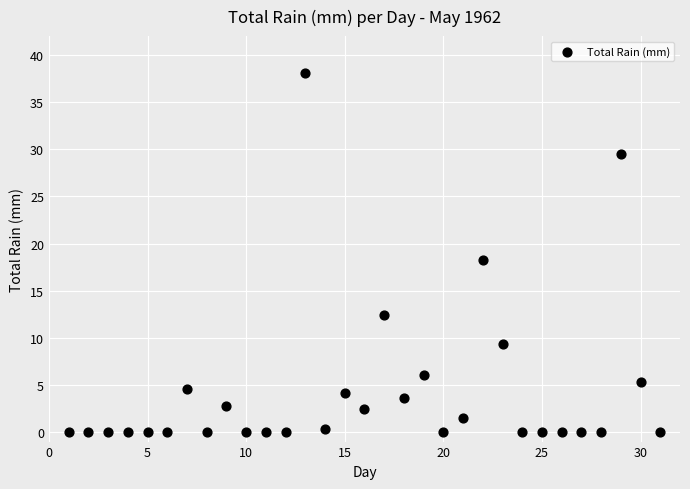

What Y value in the scatter plot is closest to 19?

18.3